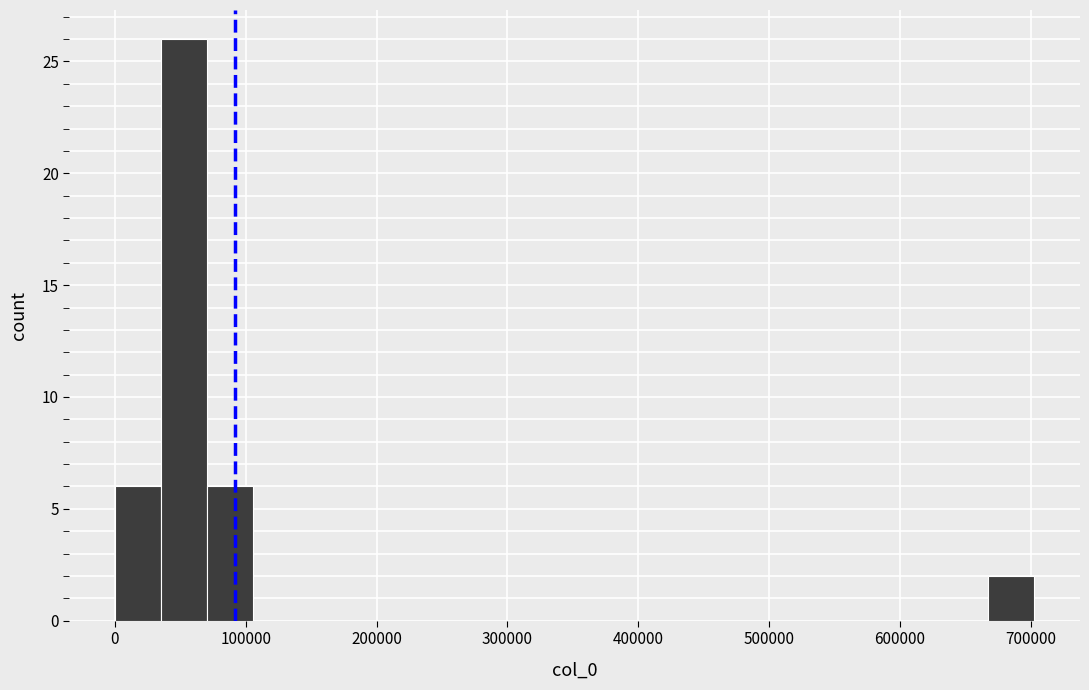

Read against the x-axis, roughly where is the centre of the tallest bar?

50000